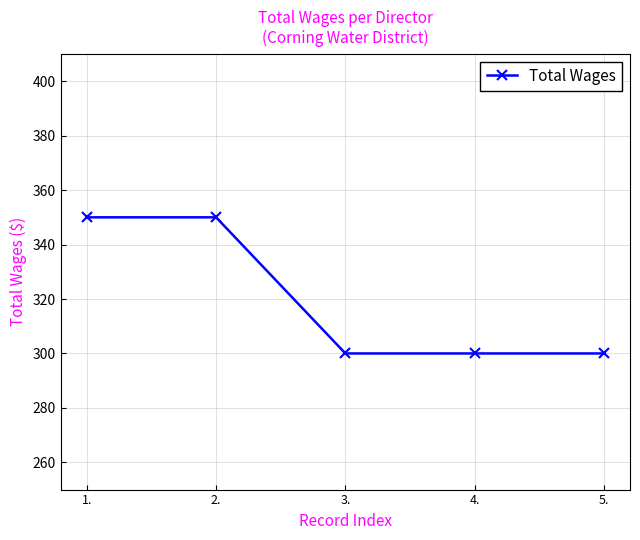

Which has a higher value, 5. or 2.?

2.